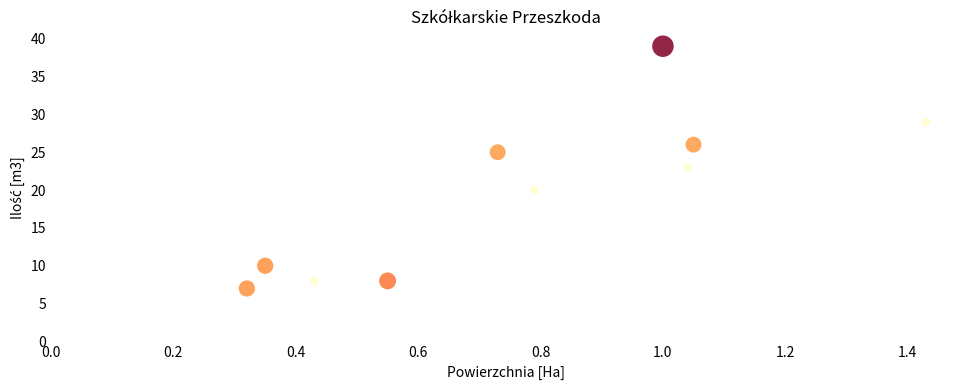

What is the average Y value?

20